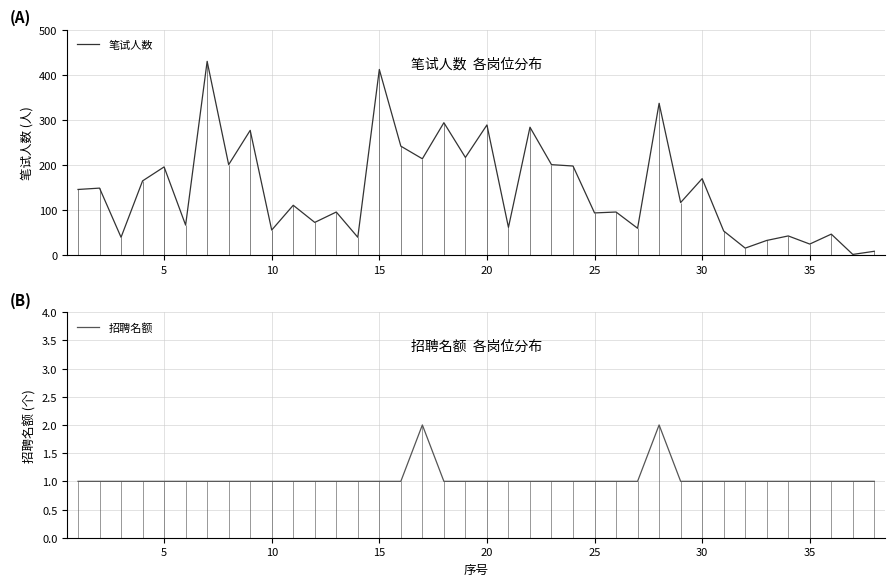

What is the greatest value displayed?

430